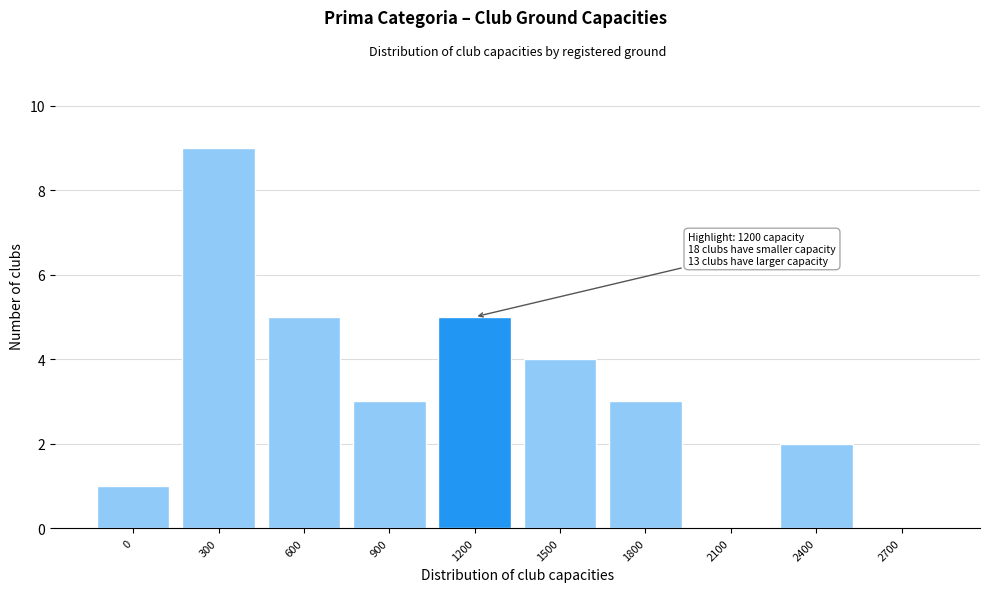

Reading right to left, what are all the values shown in this chart?

2700=0	2400=2	2100=0	1800=3	1500=4	1200=5	900=3	600=5	300=9	0=1